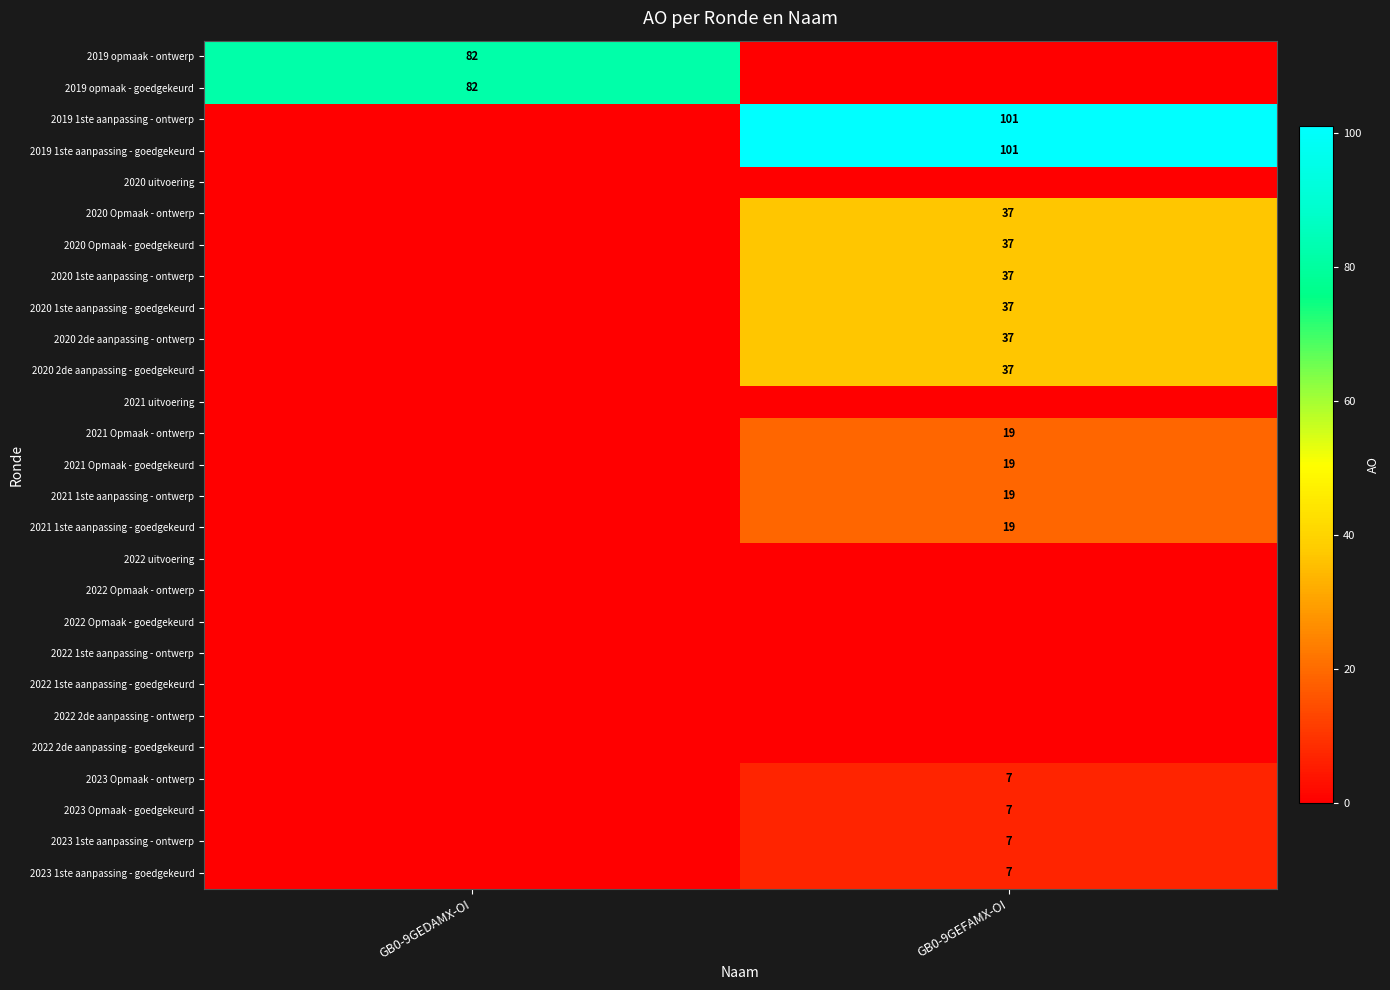

Which has a higher value, GB0-9GEFAMX-OI or GB0-9GEDAMX-OI?

GB0-9GEDAMX-OI